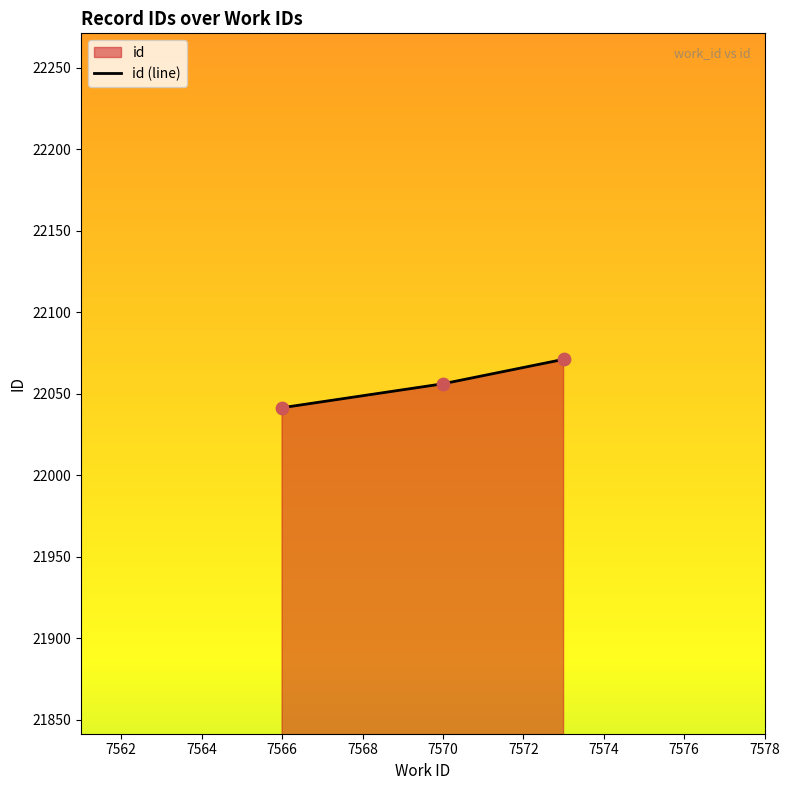

Between 7570 and 7566, which is larger?

7570